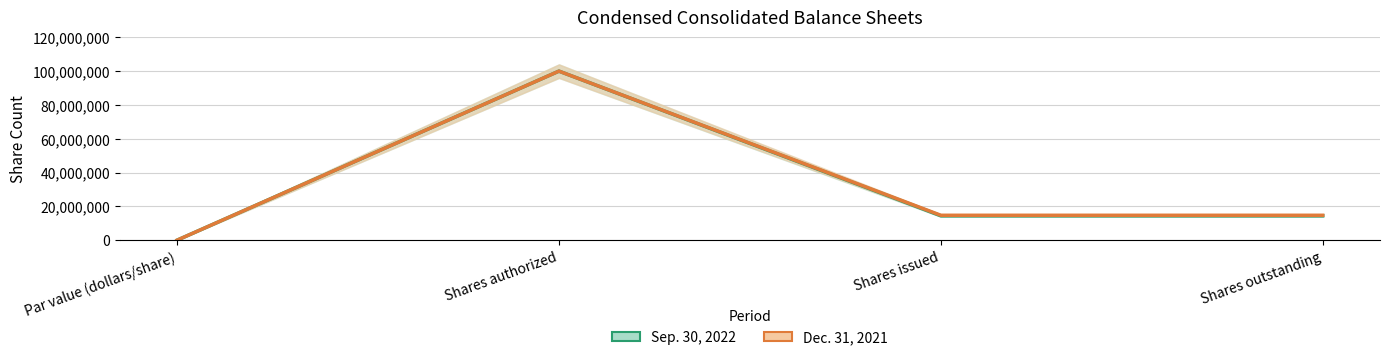

Reading left to right, extract all data points from this chart.

Sep. 30, 2022: Par value (dollars/share)=0	Shares authorized=100000000	Shares issued=14436583	Shares outstanding=14436583
Dec. 31, 2021: Par value (dollars/share)=0	Shares authorized=100000000	Shares issued=14742754	Shares outstanding=14742754